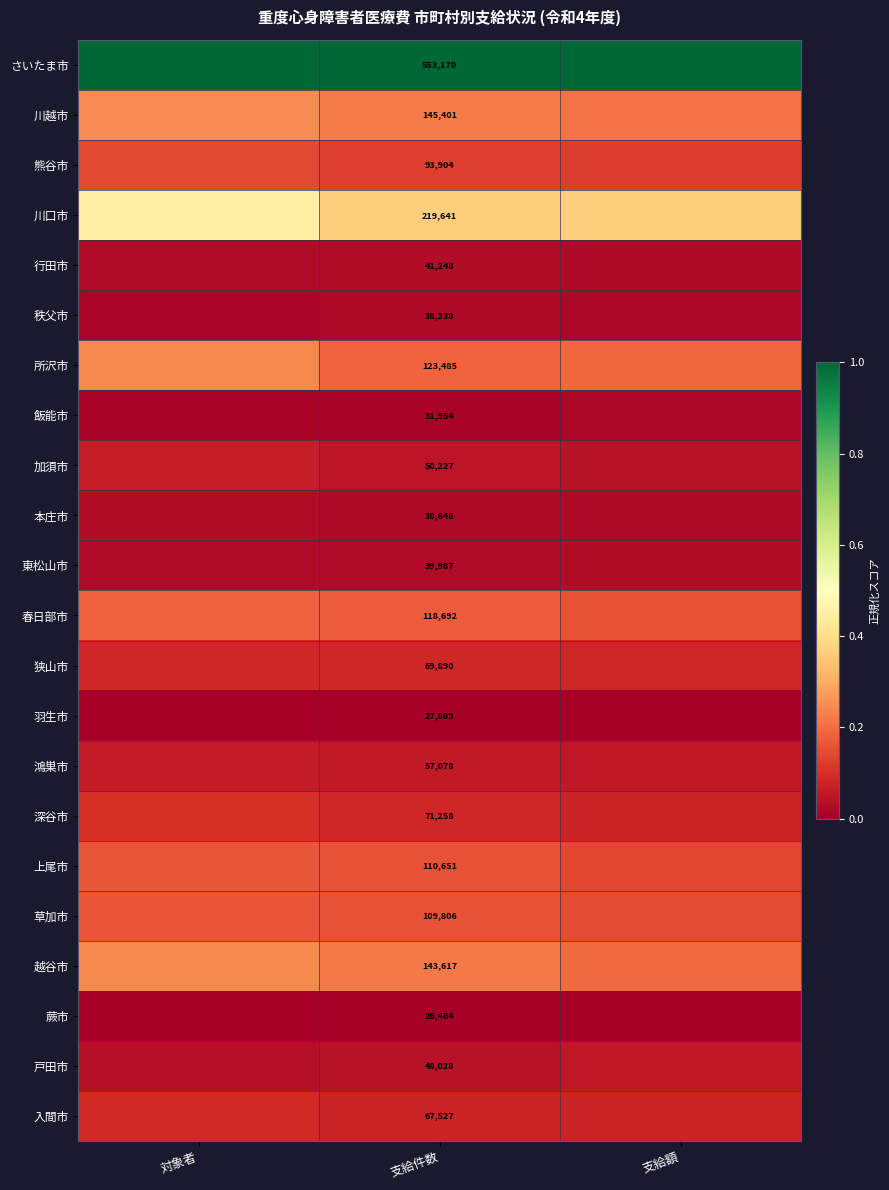

At 支給件数, list the series in order from largest to smallest.

さいたま市, 川口市, 川越市, 越谷市, 所沢市, 春日部市, 上尾市, 草加市, 熊谷市, 深谷市, 狭山市, 入間市, 鴻巣市, 加須市, 戸田市, 行田市, 東松山市, 本庄市, 秩父市, 飯能市, 羽生市, 蕨市